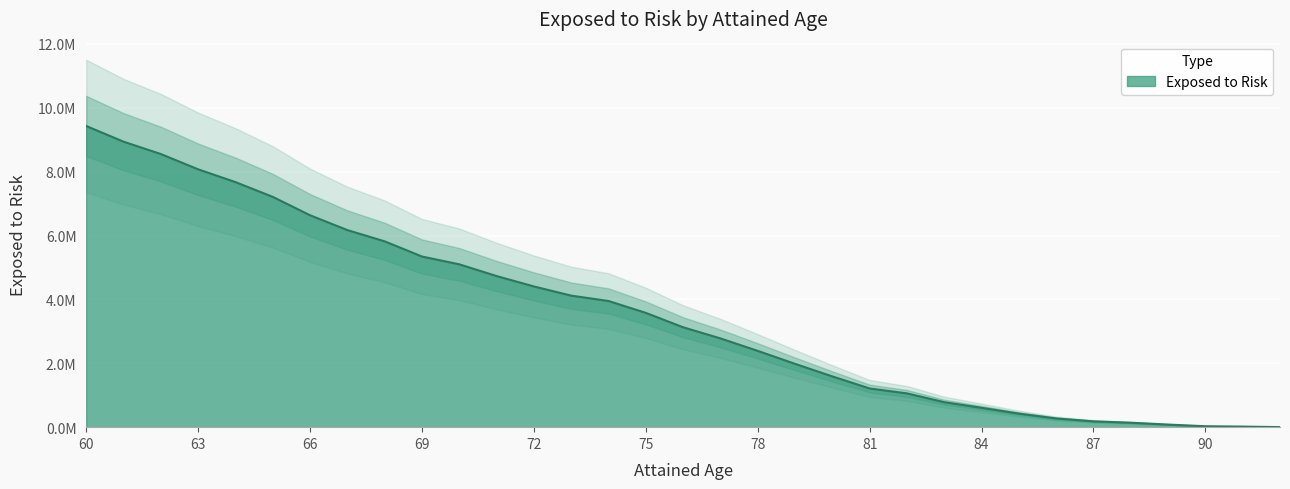

True or false: there are more than 1 points higher than both neighbors.

False